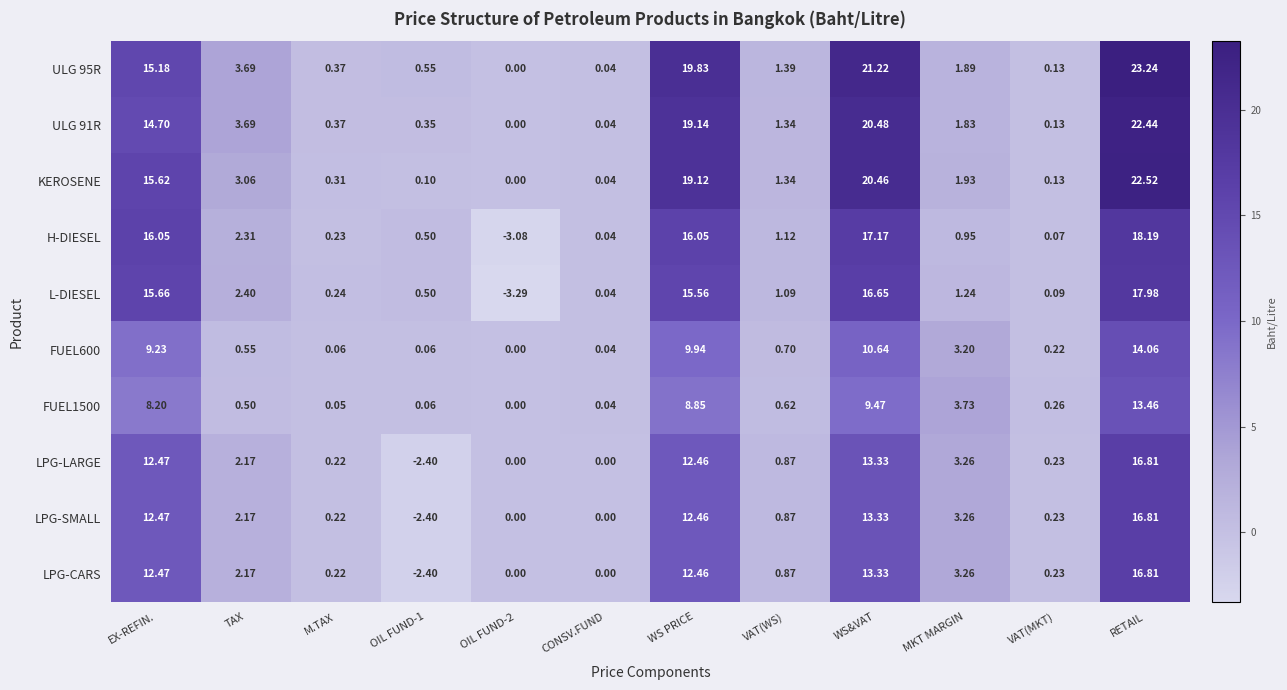

Which series has the widest spread of values?

ULG 95R